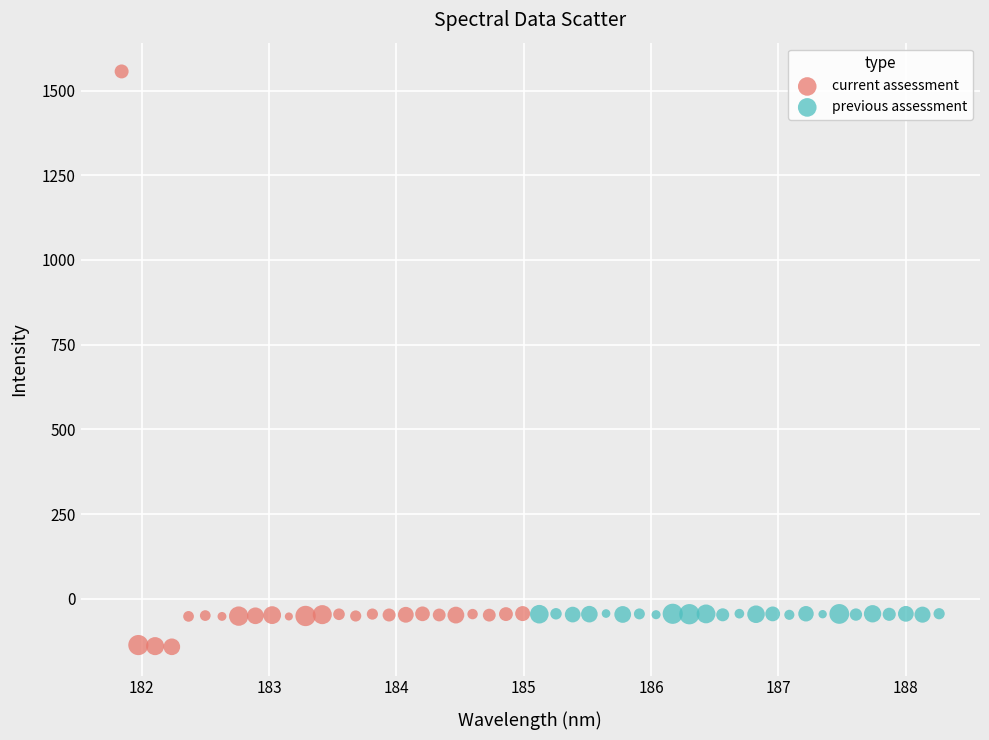

Which series reaches the minimum Y coordinate?

current assessment